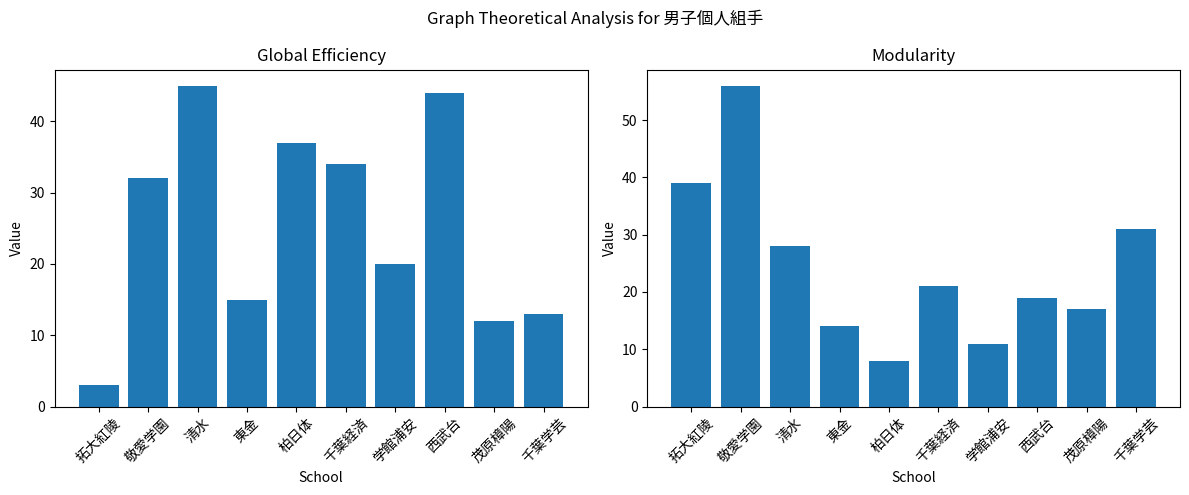

Reading left to right, what are all the values shown in this chart?

Global Efficiency: 拓大紅陵=3	敬愛学園=32	清水=45	東金=15	柏日体=37	千葉経済=34	学館浦安=20	西武台=44	茂原樟陽=12	千葉学芸=13
Modularity: 拓大紅陵=39	敬愛学園=56	清水=28	東金=14	柏日体=8	千葉経済=21	学館浦安=11	西武台=19	茂原樟陽=17	千葉学芸=31